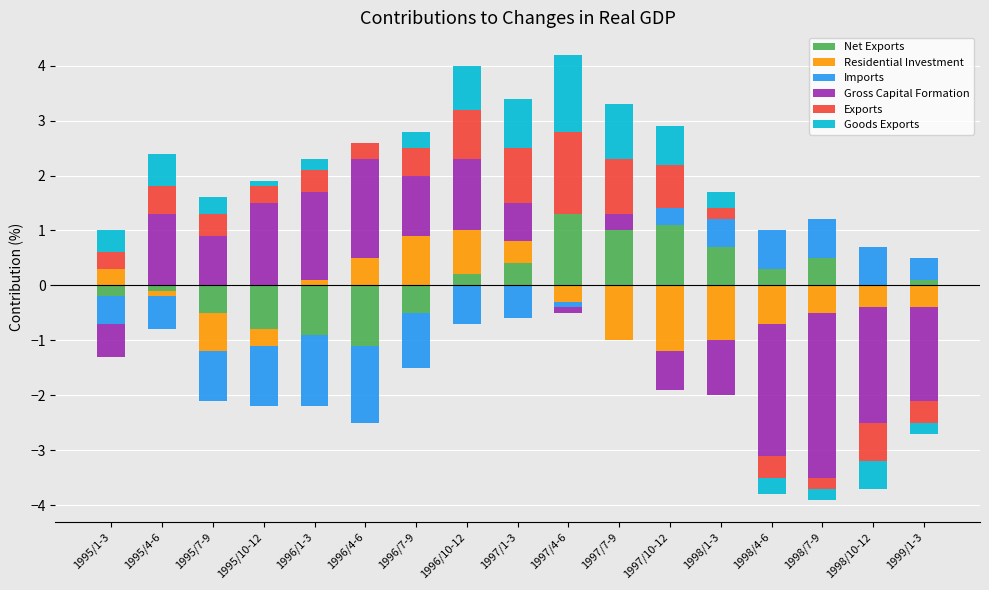

Which category has the highest value across all series?

1996/4-6